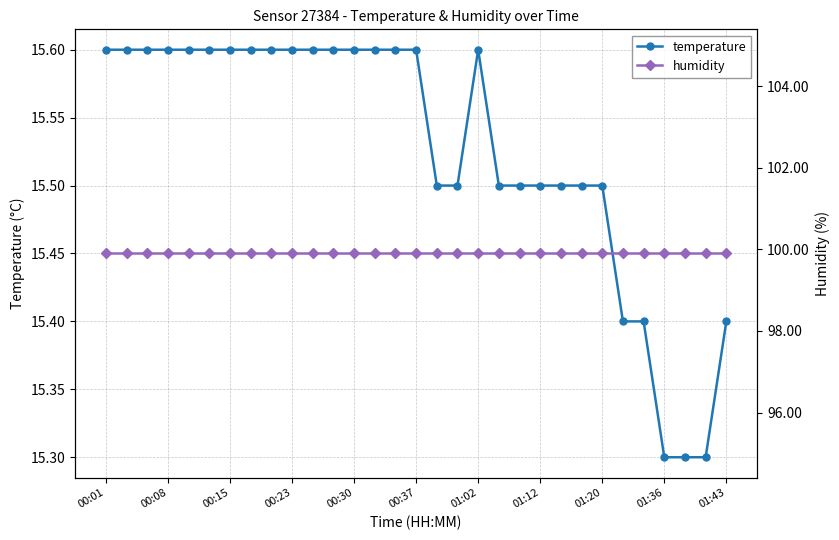

What is the total value across all series at 14?

115.5